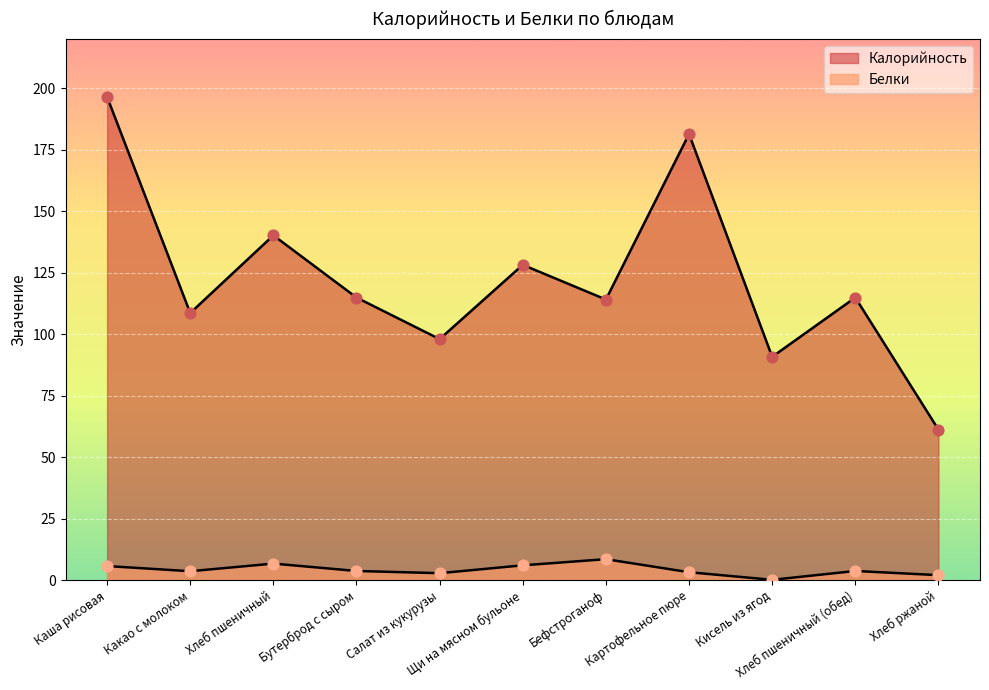

Which series reaches the maximum Y coordinate?

Калорийность